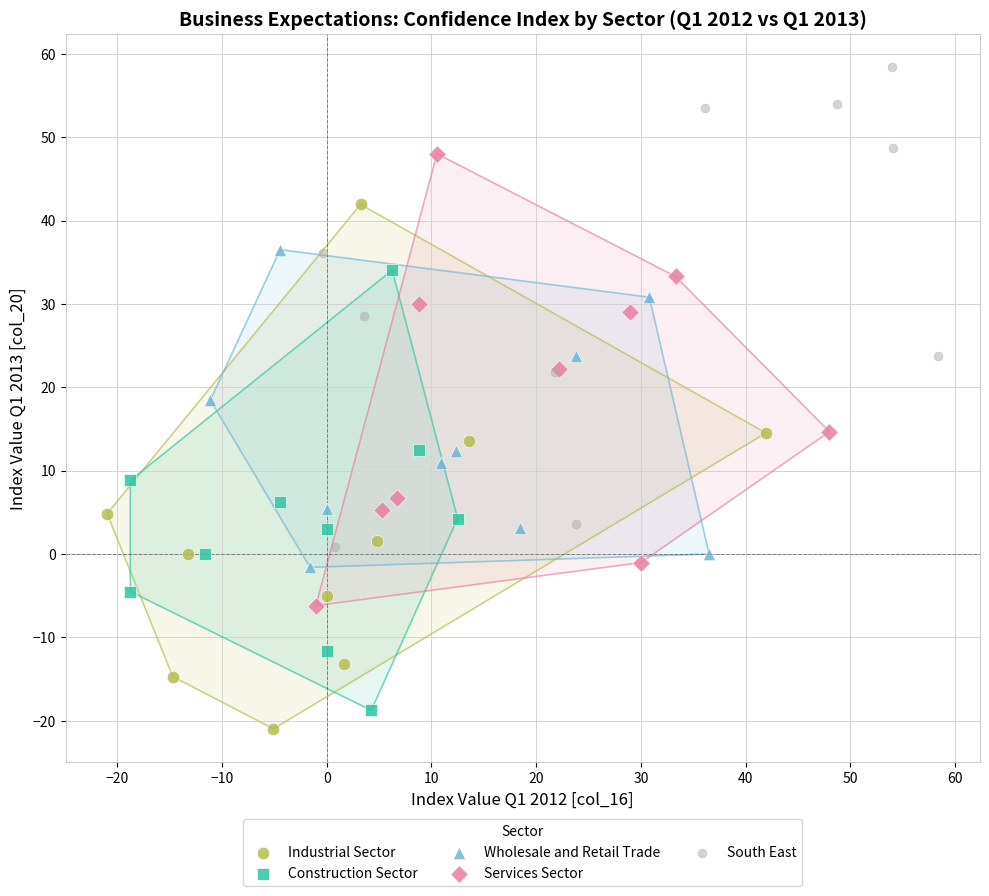

What are all the series names shown in the legend?

Industrial Sector, Construction Sector, Wholesale and Retail Trade, Services Sector, South East